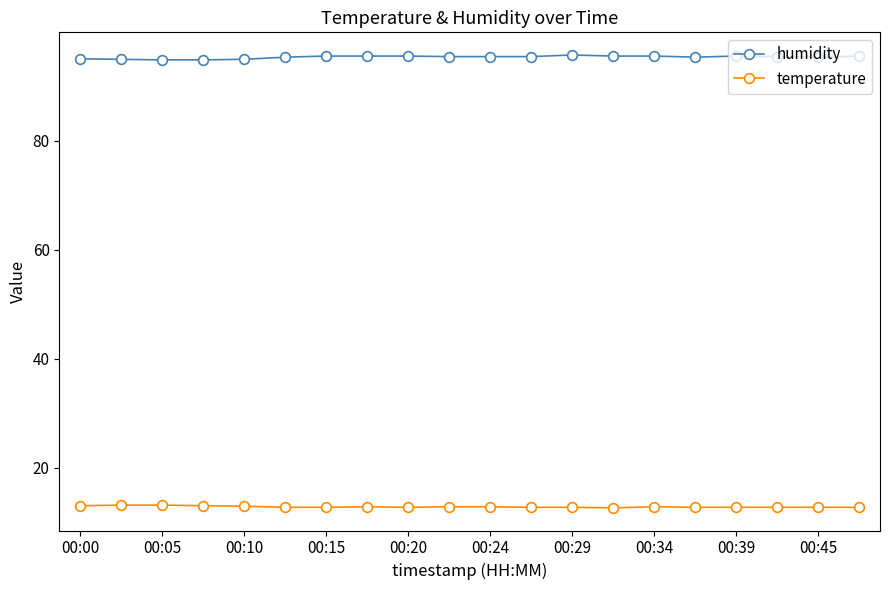

What is the difference between the second highest and second lowest values in the temperature series?

0.4